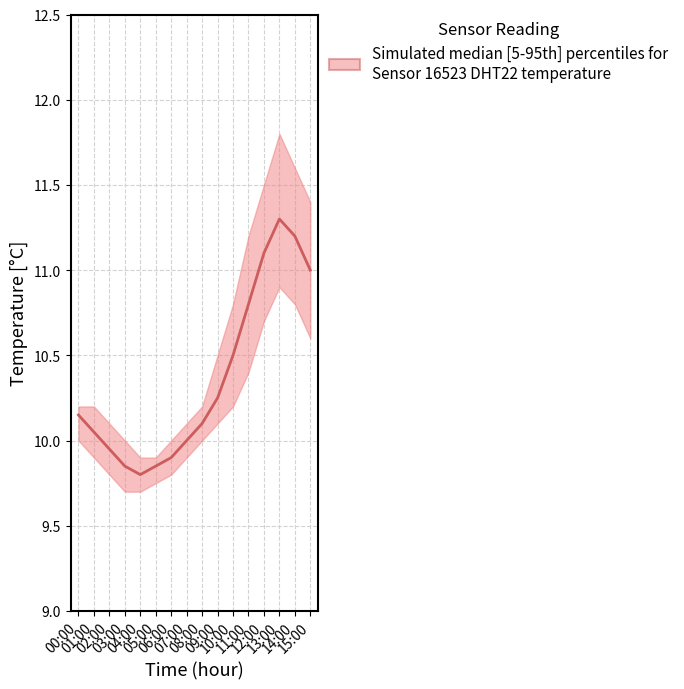

Reading left to right, transcribe all the data shown in this chart.

10.2	10.1	9.9	9.8	9.8	9.8	9.9	10.0	10.1	10.2	10.5	10.8	11.1	11.3	11.2	11.0